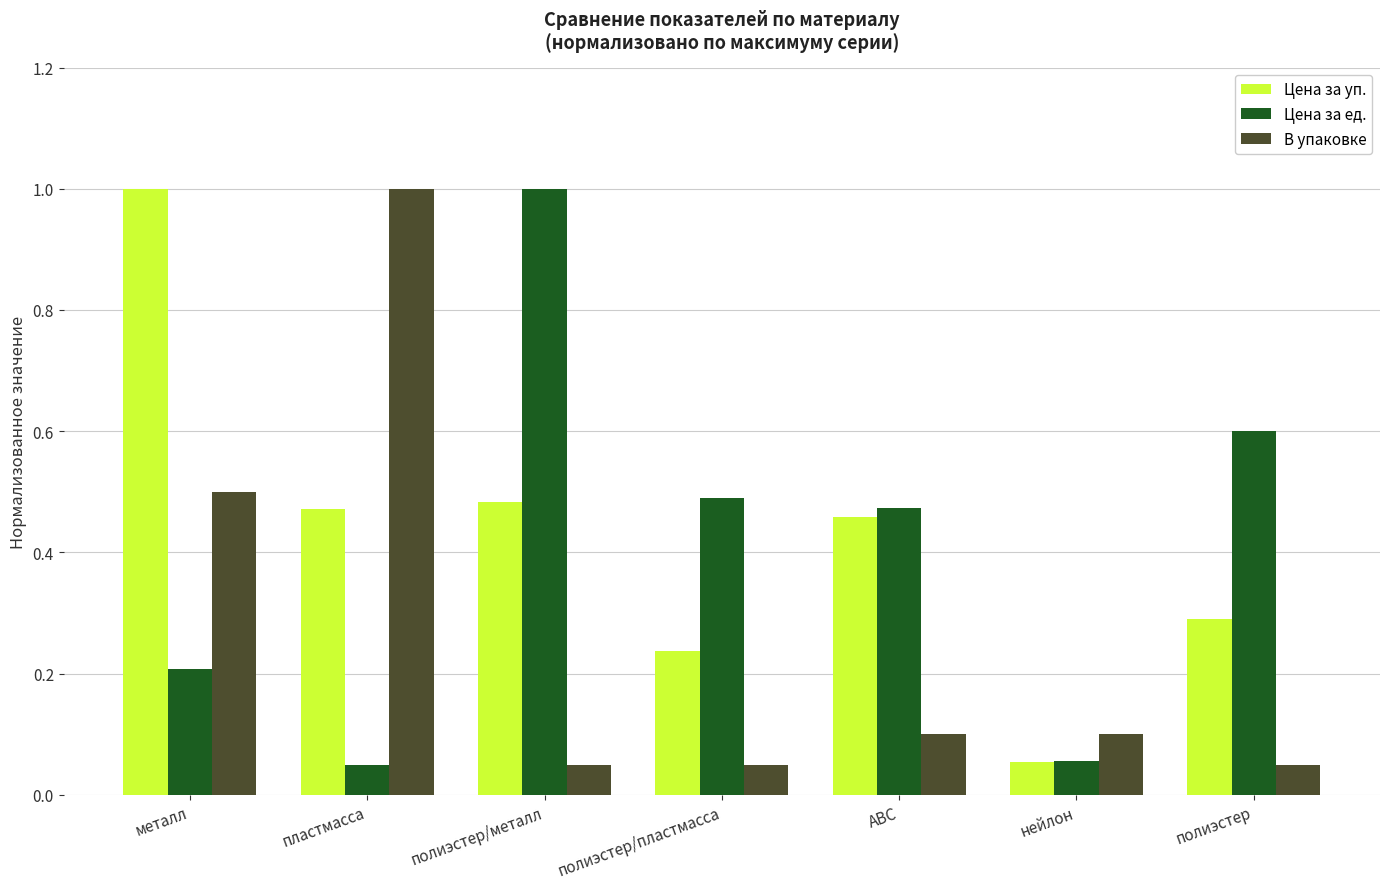

What is the label of the 1st bar from the right?

полиэстер